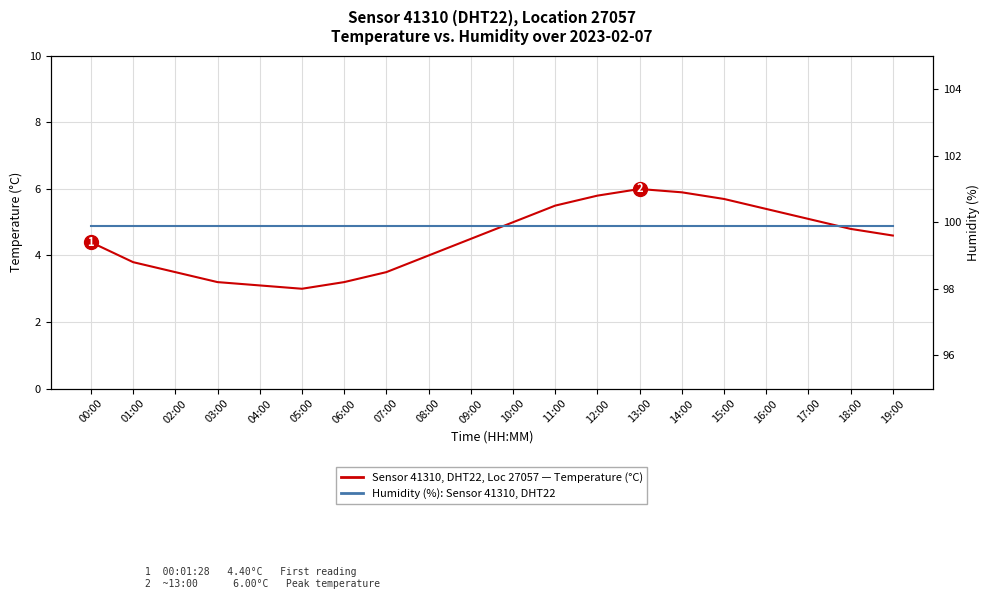

What is the maximum value shown in the chart?

99.9